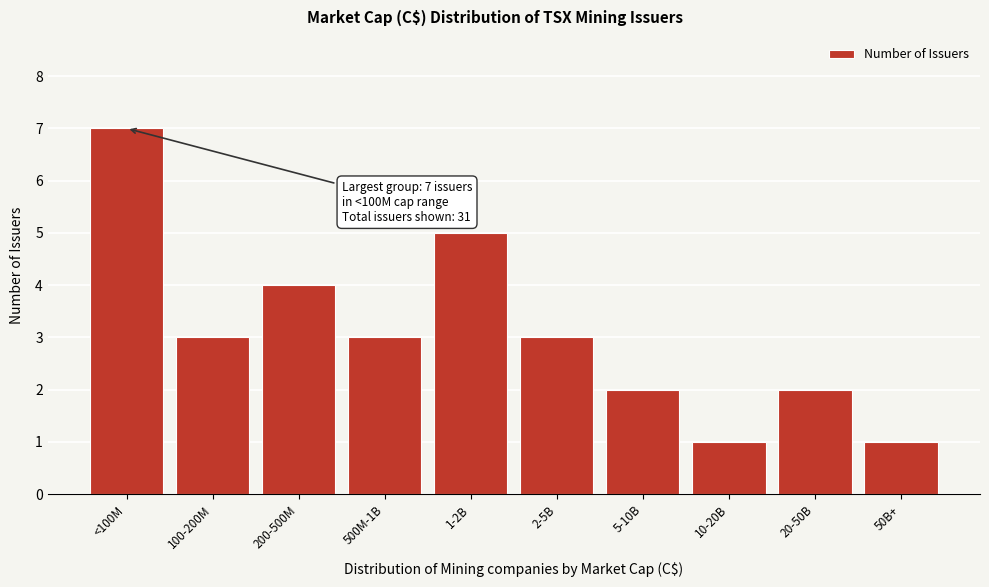

Reading left to right, list all the values displayed in this chart.

7	3	4	3	5	3	2	1	2	1